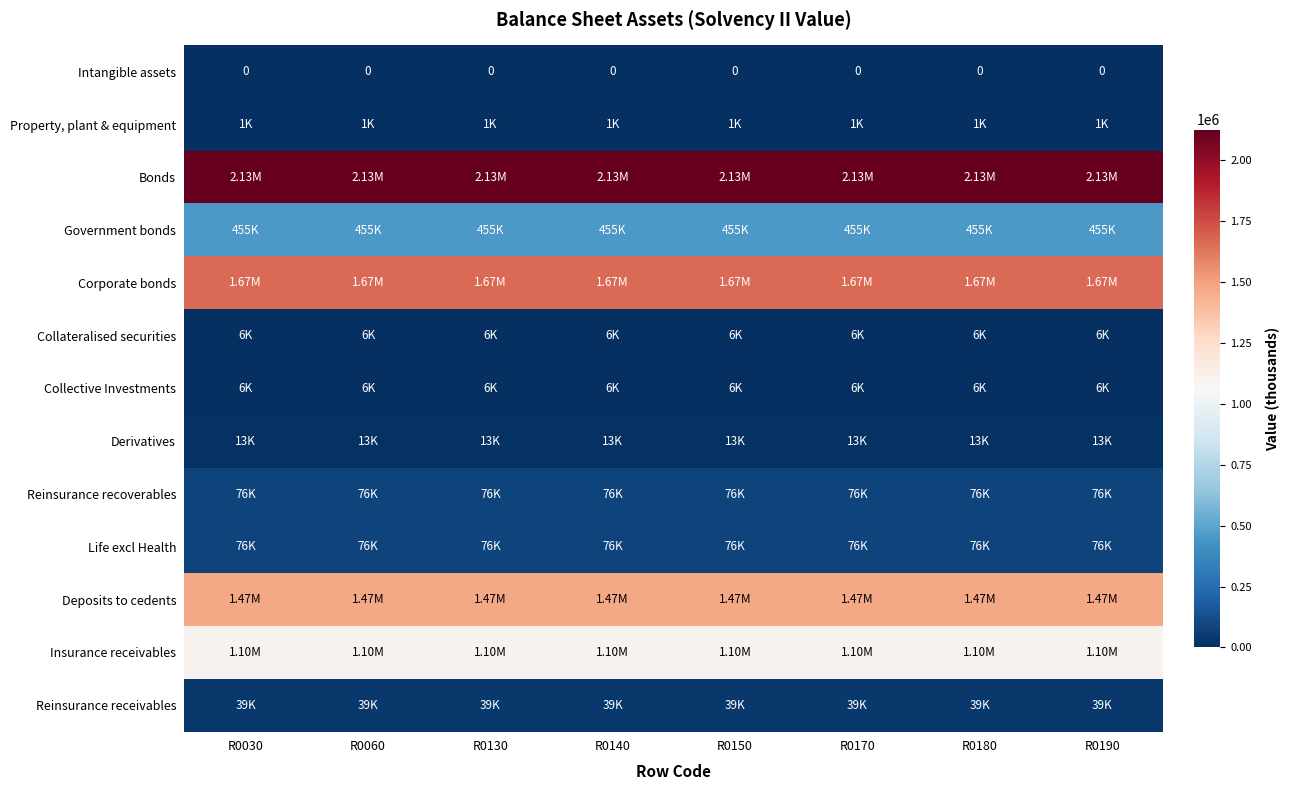

What is the spread (max minus min) of values at R0140?

2127295